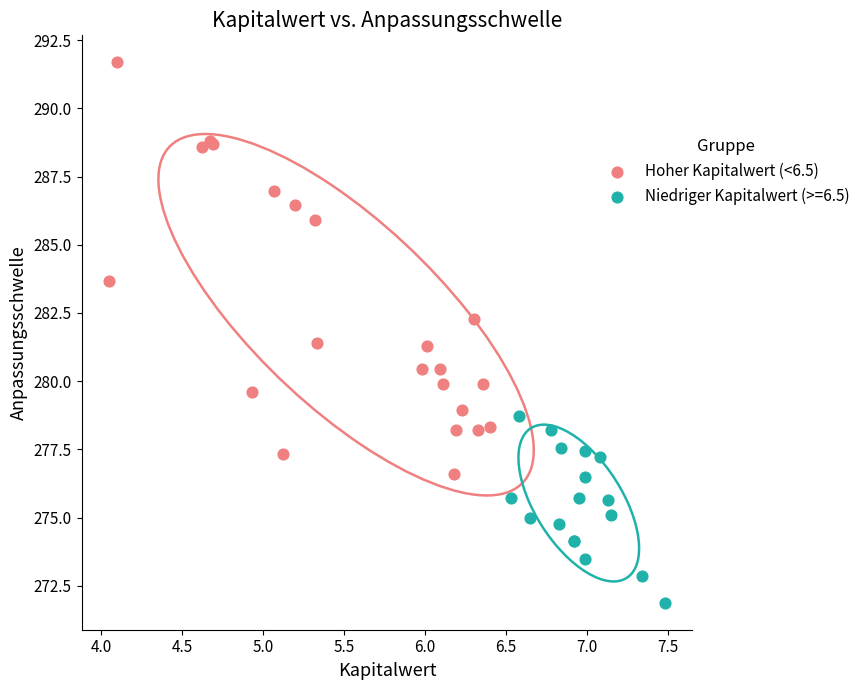

Which series contains the lowest Y value?

Niedriger Kapitalwert (>=6.5)